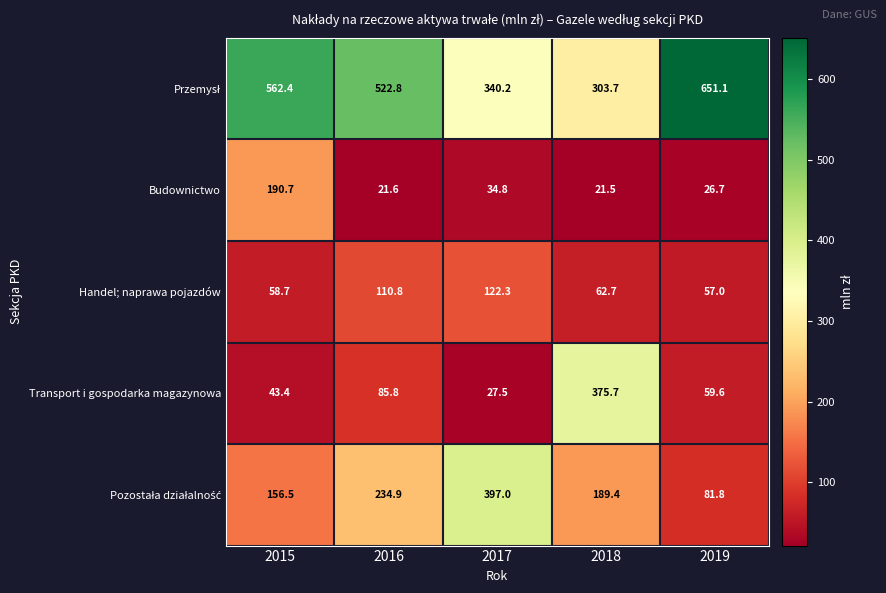

What is the sum of all Transport i gospodarka magazynowa values?

592.0